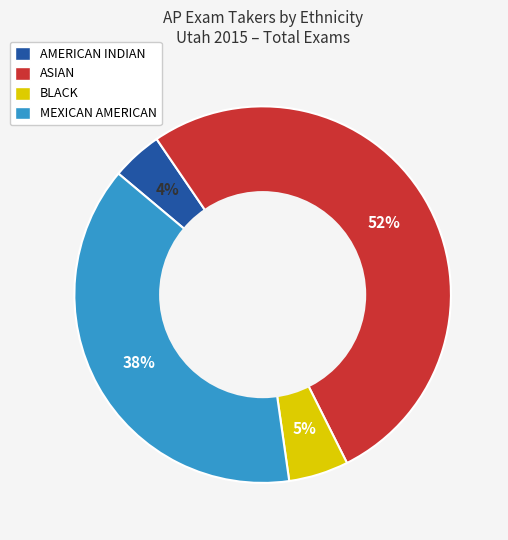

What is the ratio of the value at BLACK to the value at ASIAN?

0.1